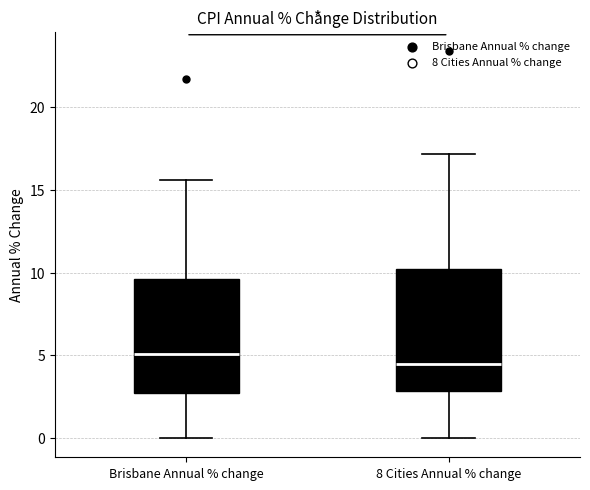

Where does the lower whisker of the box for 8 Cities Annual % change end on the y-axis? The values are not printed on the chart, so give them approximately, as read against the axis.

0.0